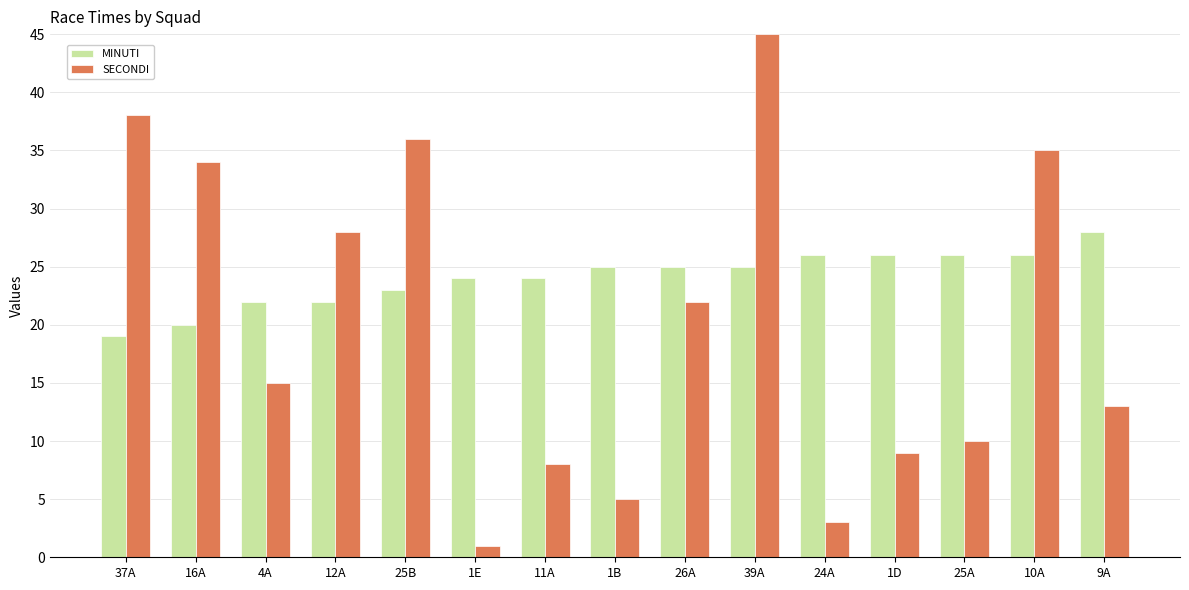

What are all the series names shown in the legend?

MINUTI, SECONDI